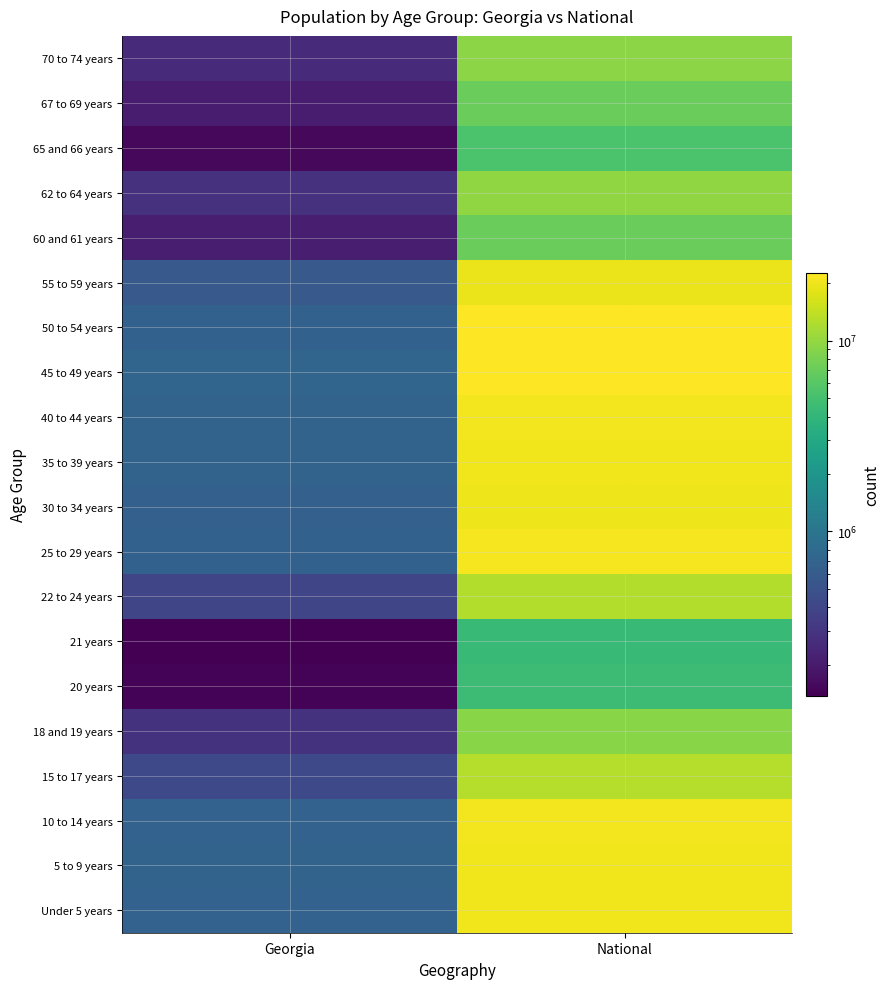

Reading left to right, extract all data points from this chart.

Under 5 years: Georgia=686785	National=20201362
5 to 9 years: Georgia=695161	National=20348657
10 to 14 years: Georgia=689684	National=20677194
15 to 17 years: Georgia=419922	National=12954254
18 and 19 years: Georgia=290077	National=9086089
20 years: Georgia=143471	National=4519129
21 years: Georgia=137251	National=4354294
22 to 24 years: Georgia=399358	National=12712576
25 to 29 years: Georgia=673935	National=21101849
30 to 34 years: Georgia=661625	National=19962099
35 to 39 years: Georgia=698059	National=20179642
40 to 44 years: Georgia=699481	National=20890964
45 to 49 years: Georgia=722661	National=22708591
50 to 54 years: Georgia=668591	National=22298125
55 to 59 years: Georgia=573551	National=19664805
60 and 61 years: Georgia=209870	National=7113727
62 to 64 years: Georgia=286136	National=9704197
65 and 66 years: Georgia=154645	National=5319902
67 to 69 years: Georgia=201362	National=7115361
70 to 74 years: Georgia=250422	National=9278166